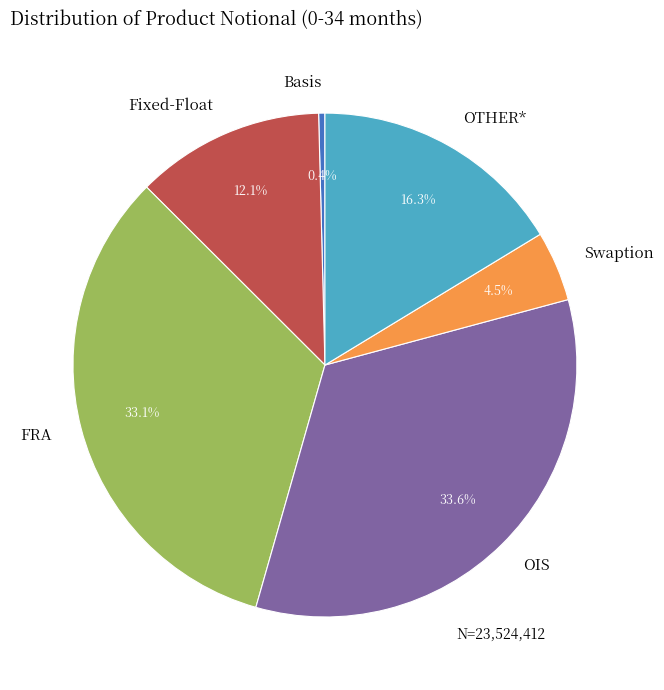

Is OIS the majority of the pie?

No